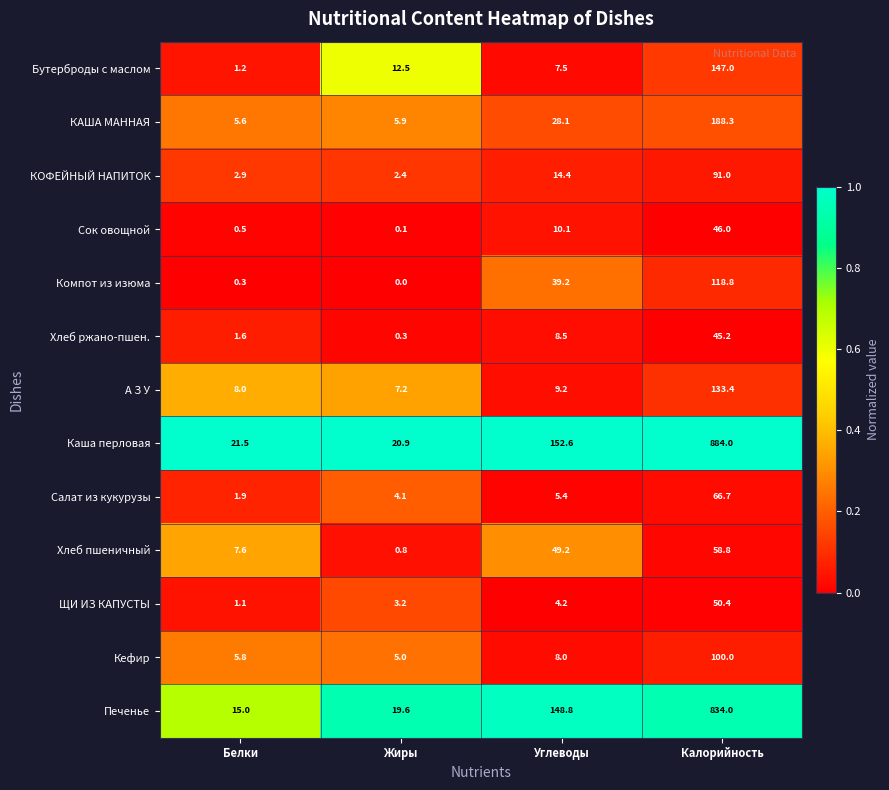

Rank the series at Углеводы from lowest to highest value.

ЩИ ИЗ КАПУСТЫ, Салат из кукурузы, Бутерброды с маслом, Кефир, Хлеб ржано-пшен., А З У, Сок овощной, КОФЕЙНЫЙ НАПИТОК, КАША МАННАЯ, Компот из изюма, Хлеб пшеничный, Печенье, Каша перловая